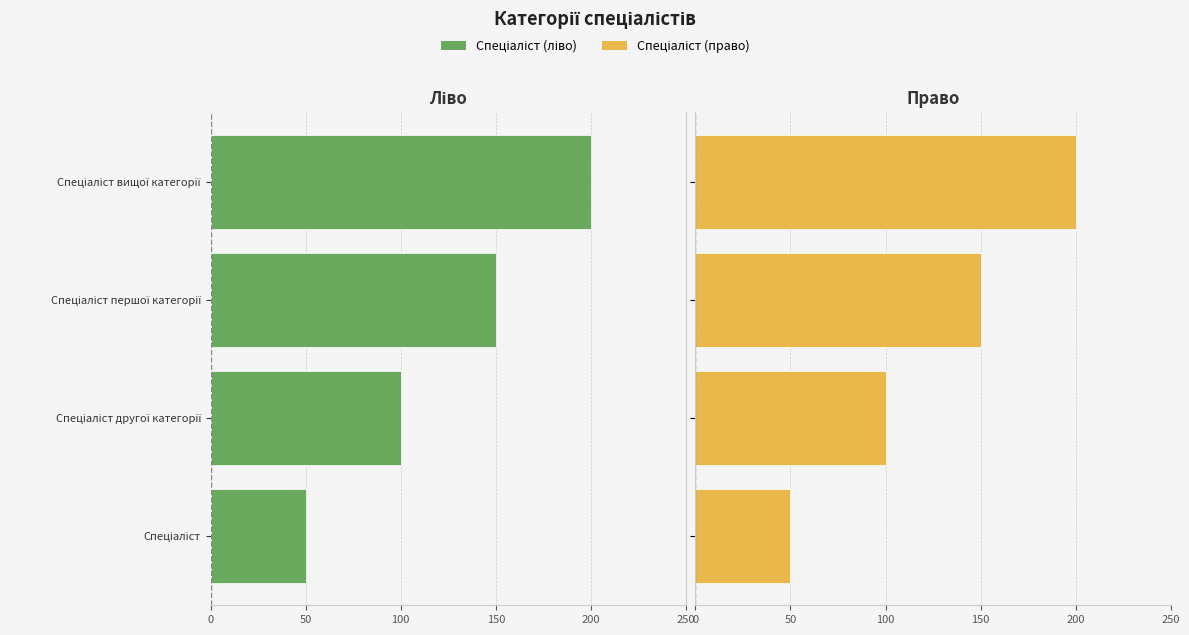

At how many categories does at least one series exceed -198?

4